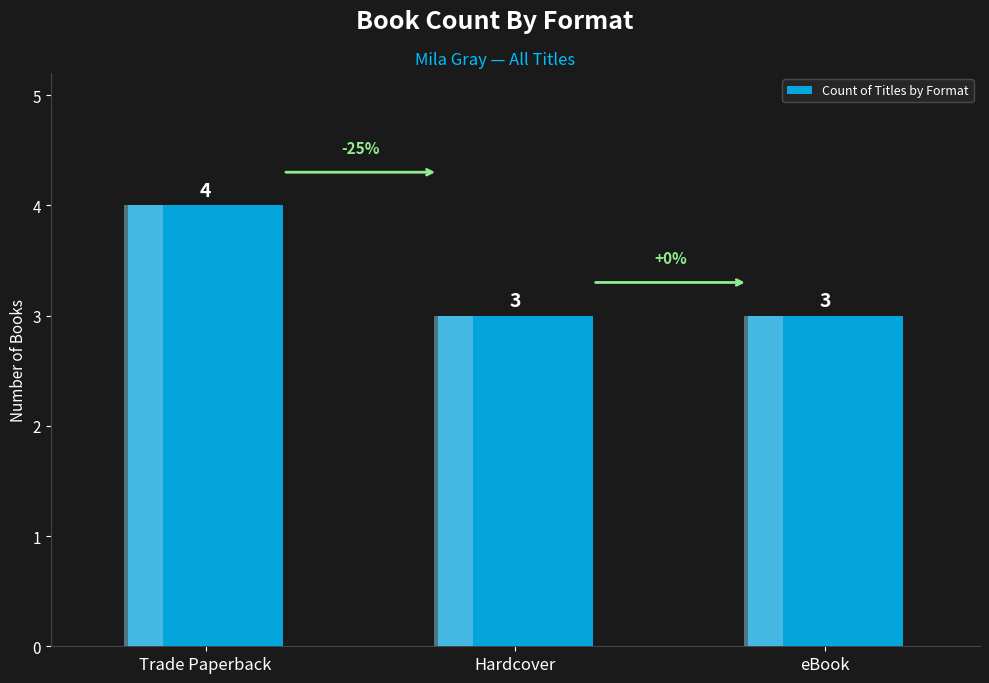

Which has a higher value, Trade Paperback or Hardcover?

Trade Paperback